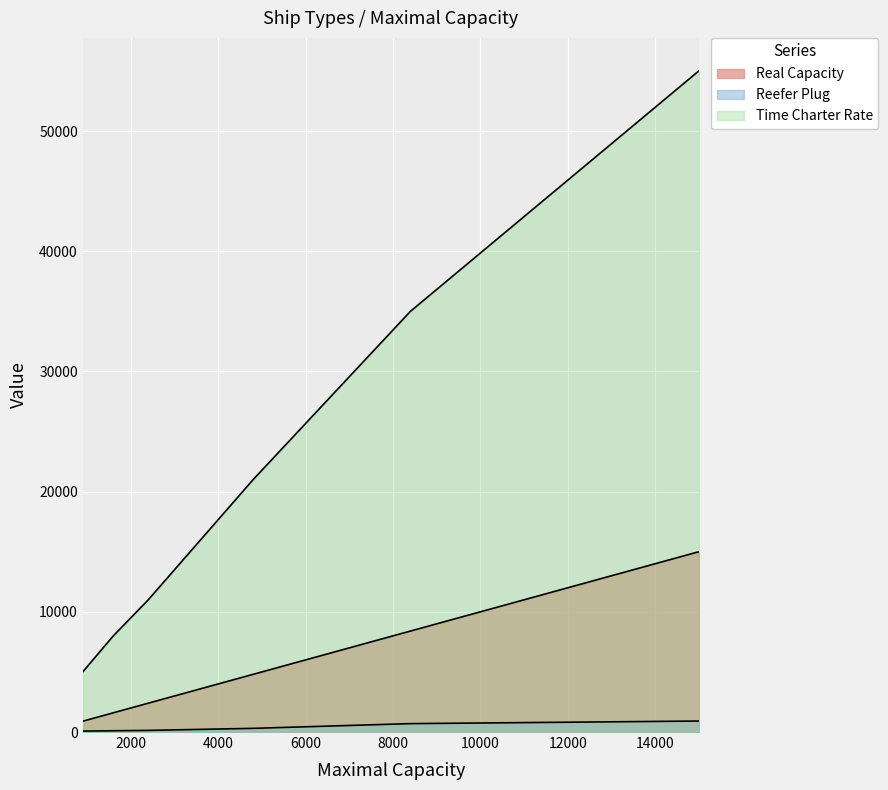

True or false: Time Charter Rate has a value of 6911 at Panamax_1200.

False